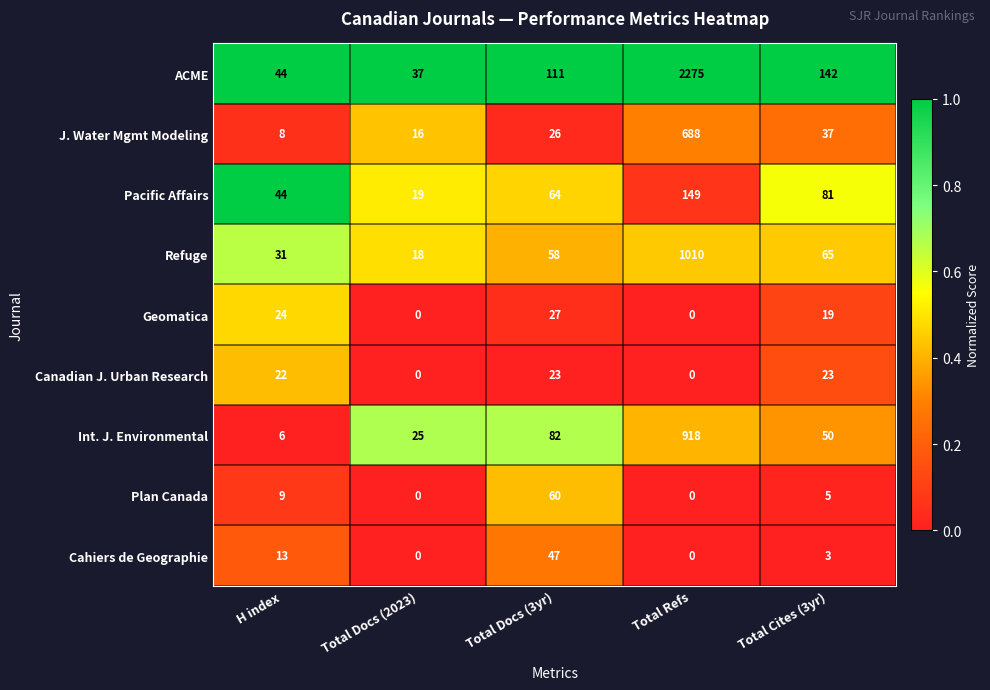

What is the average value of the Canadian J. Urban Research series?

14